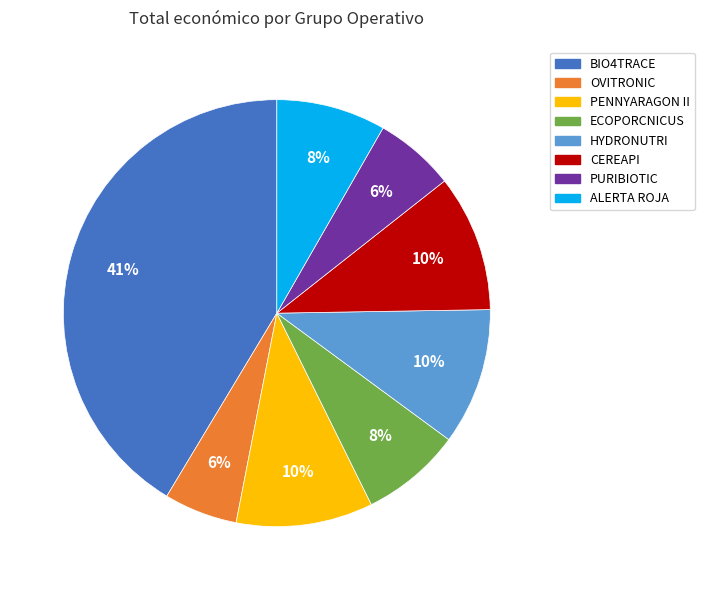

How many segments does this pie chart have?

8